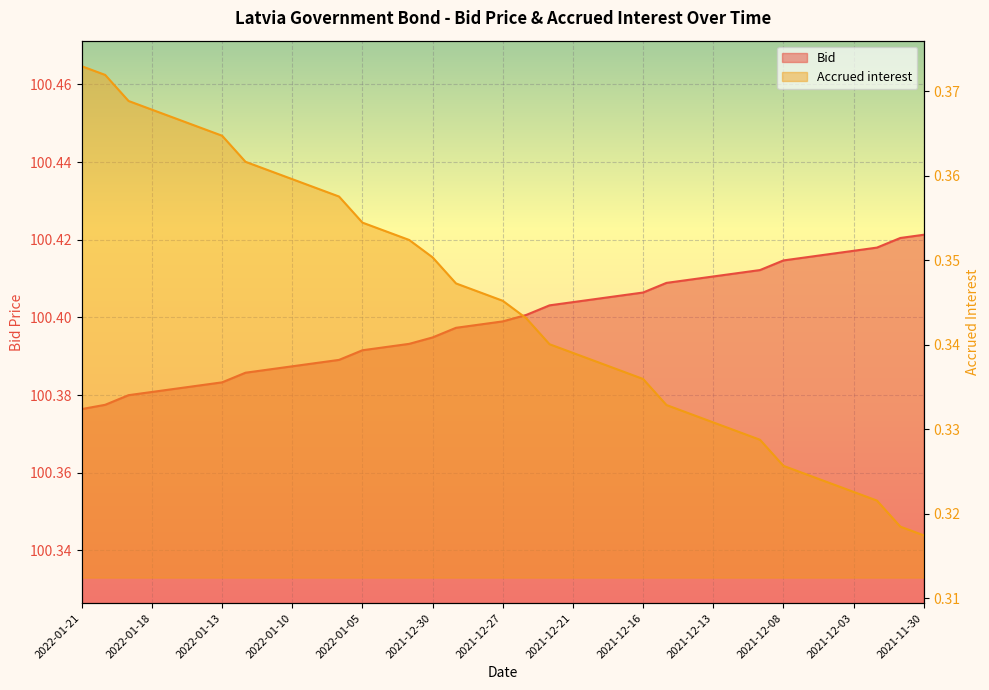

What is the sum of the Bid values at 2021-12-17 and 2021-12-02?

200.8